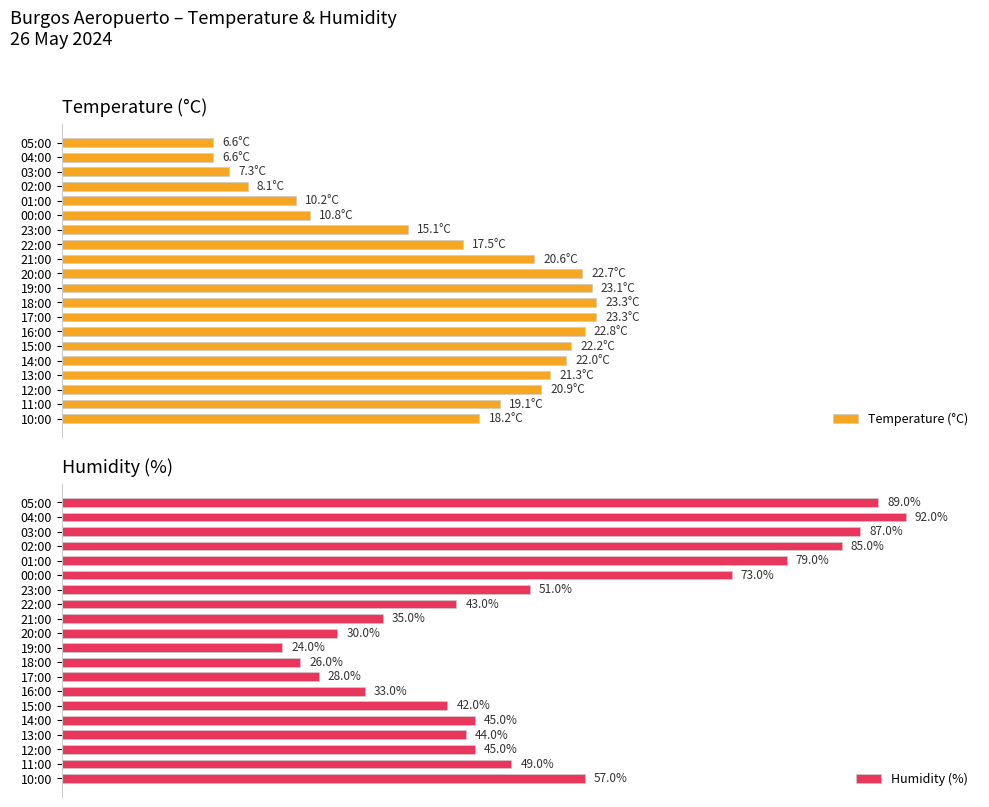

Which category has the highest value in the Humidity (%) series?

04:00